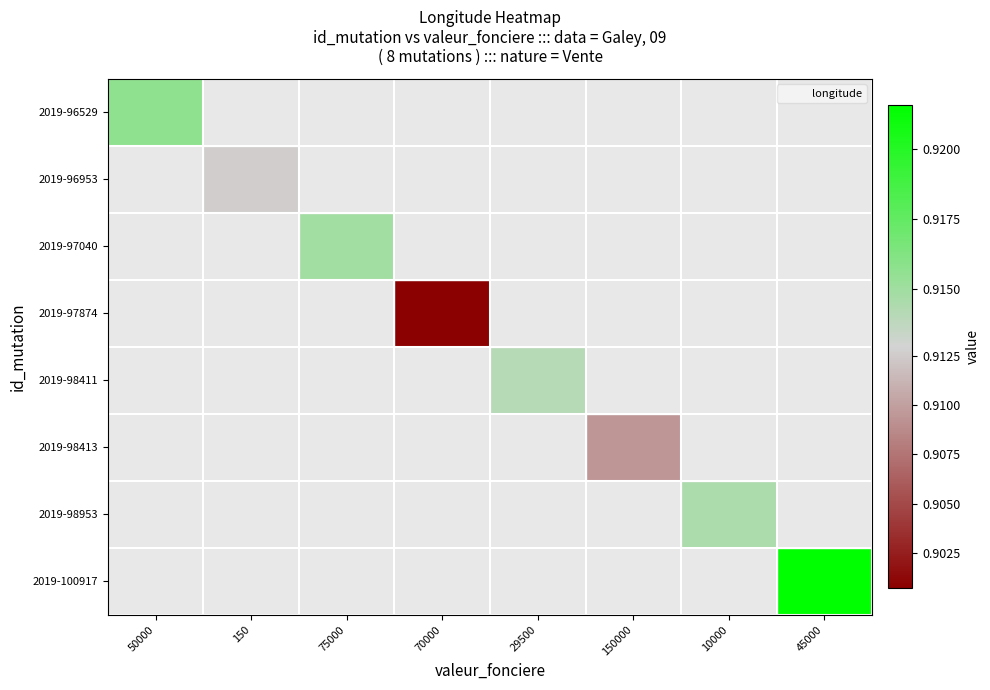

At how many categories does at least one series exceed 0?

8